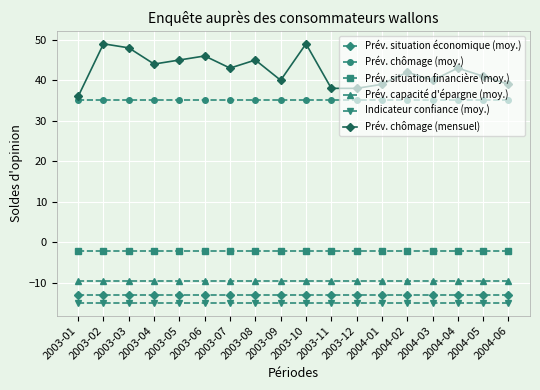

What are all the series names shown in the legend?

Prév. situation économique (moy.), Prév. chômage (moy.), Prév. situation financière (moy.), Prév. capacité d'épargne (moy.), Indicateur confiance (moy.), Prév. chômage (mensuel)